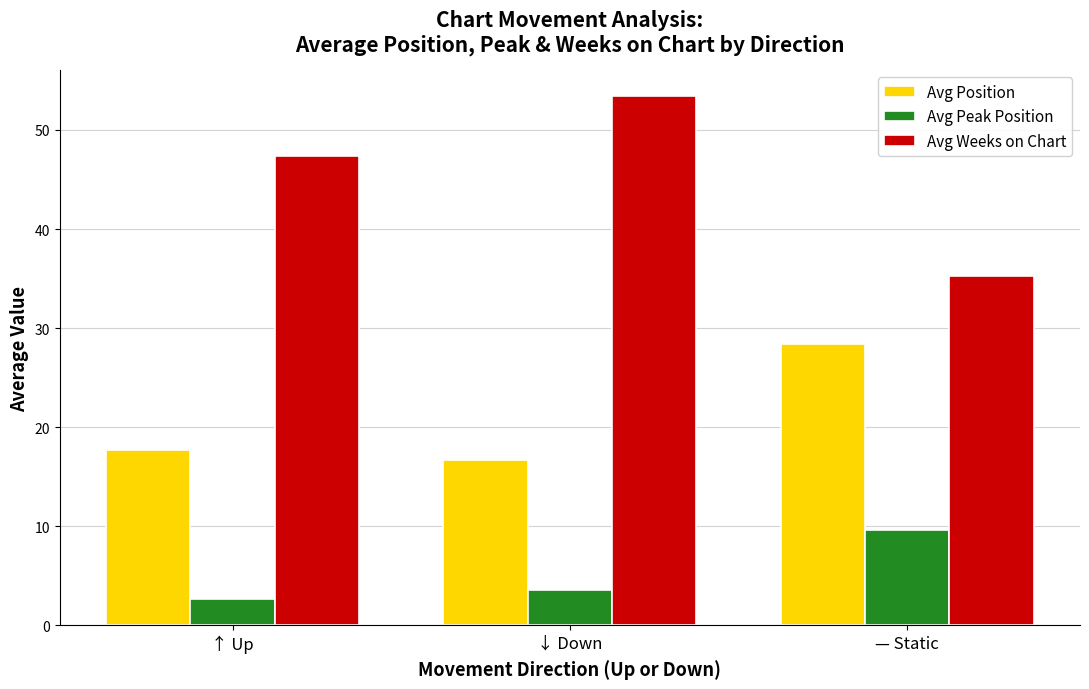

At ↑ Up, list the series in order from smallest to largest.

Avg Peak Position, Avg Position, Avg Weeks on Chart